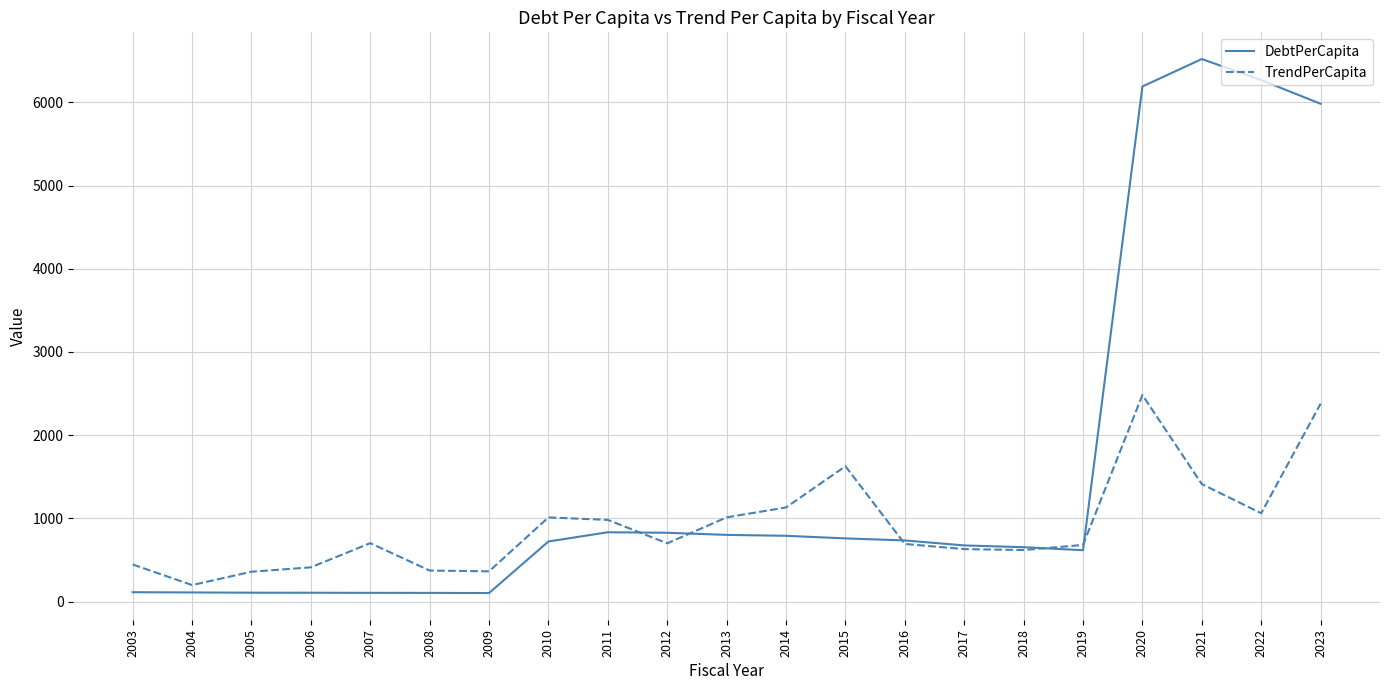

Is it true that TrendPerCapita equals 443.5 at 2010?

False